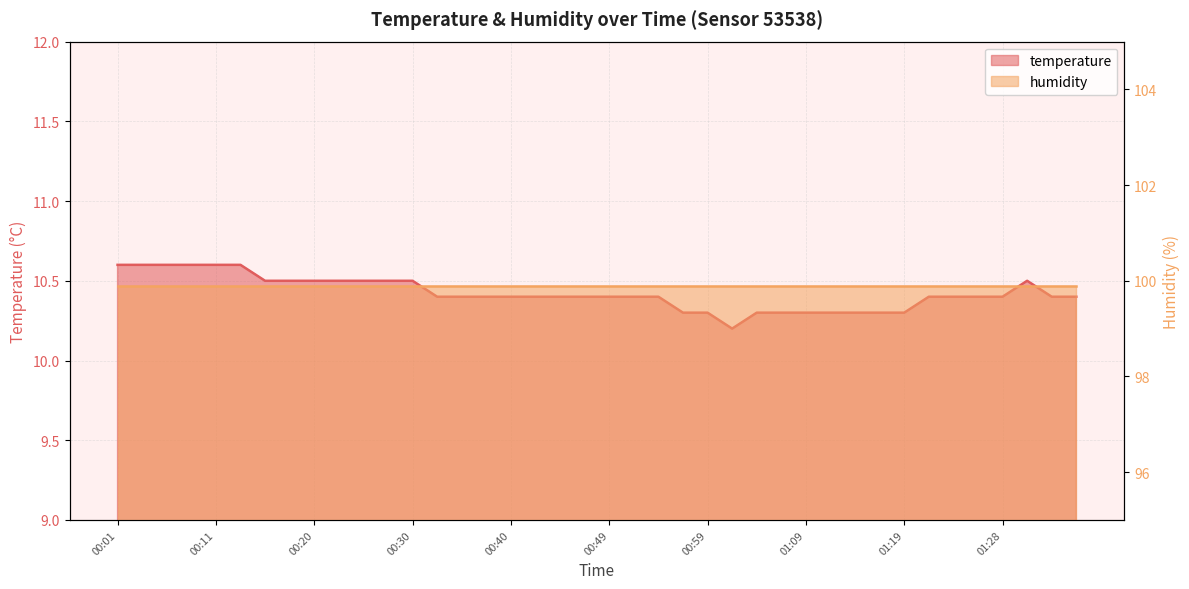

How many points are lower than both their immediate neighbors (excluding endpoints)?

1